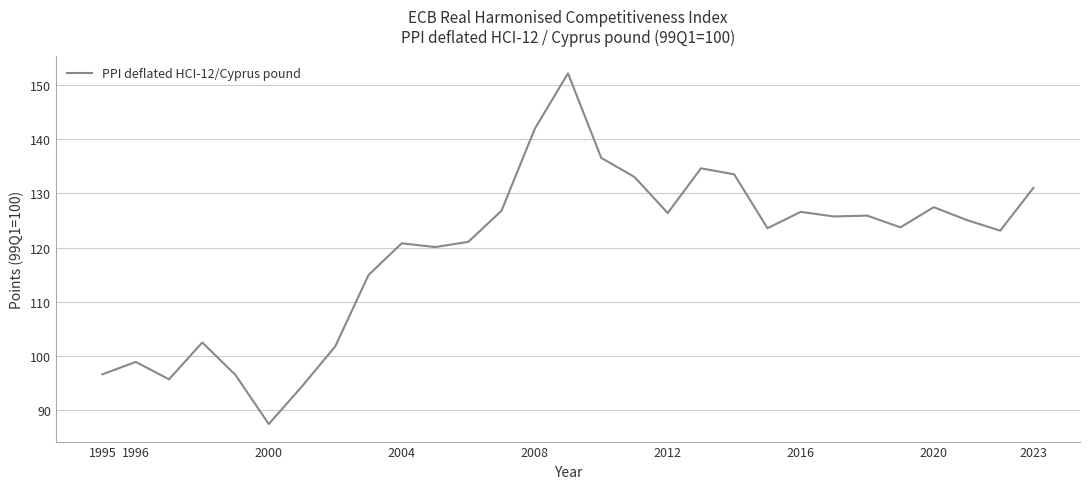

What is the difference between the maximum and minimum values?

64.8